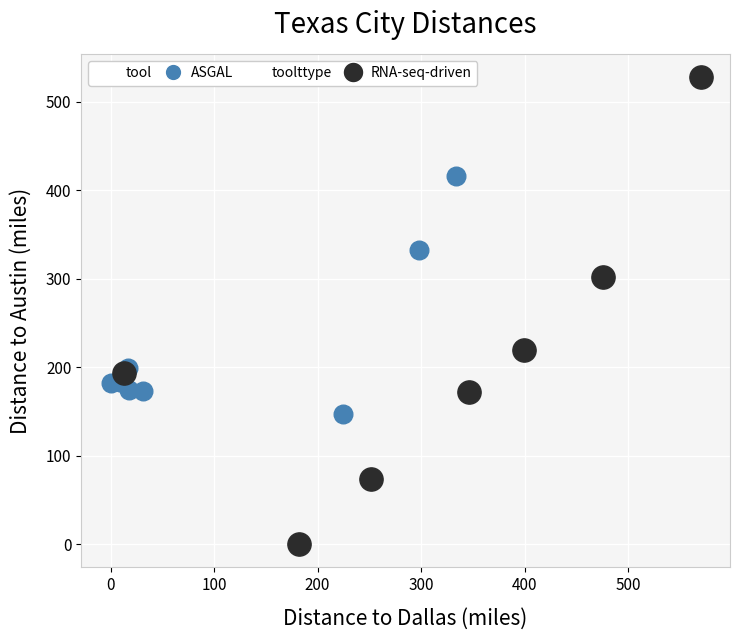

Which series has the widest spread of Y values?

toolttype